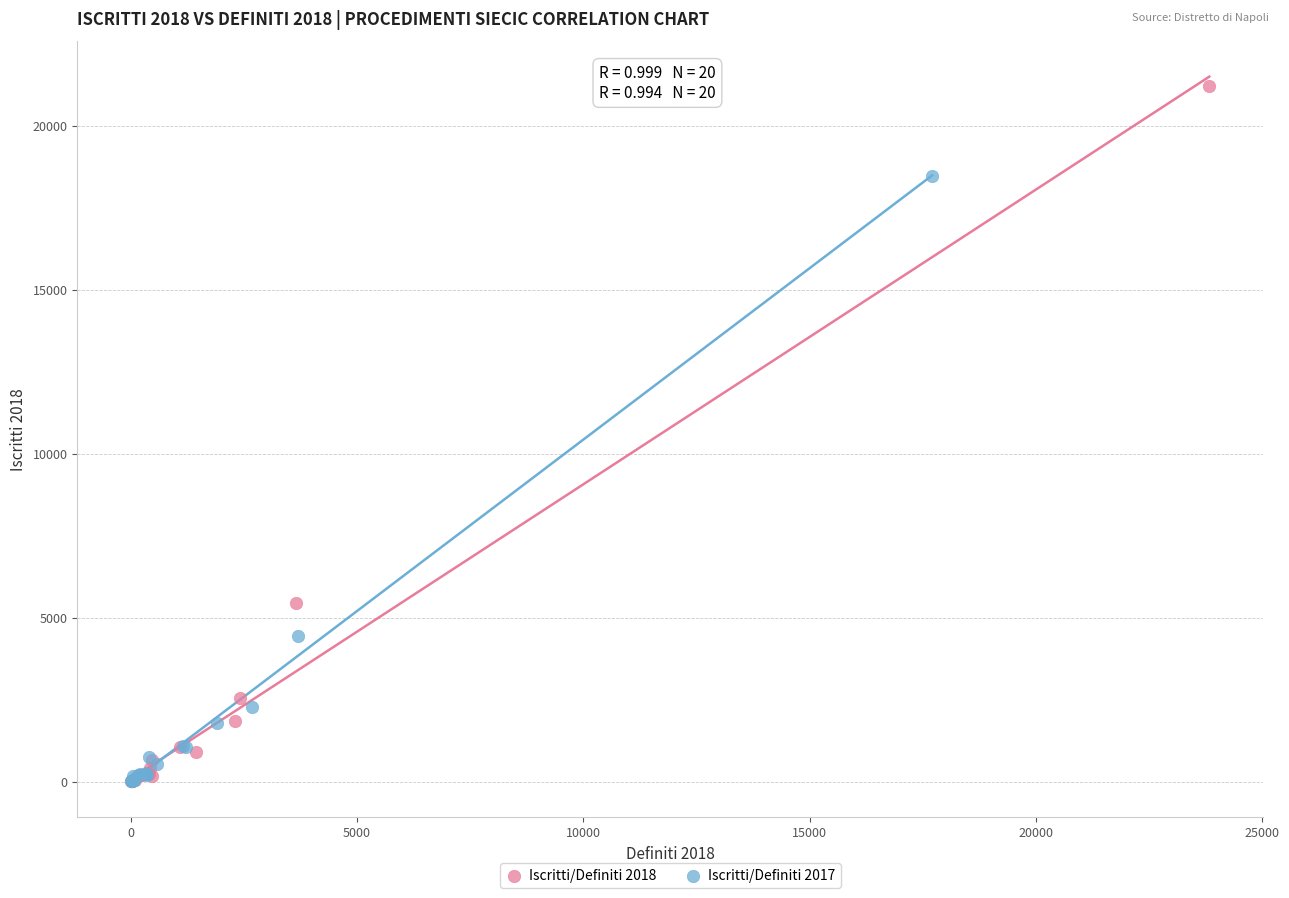

Which series has the widest spread of Y values?

Iscritti/Definiti 2018